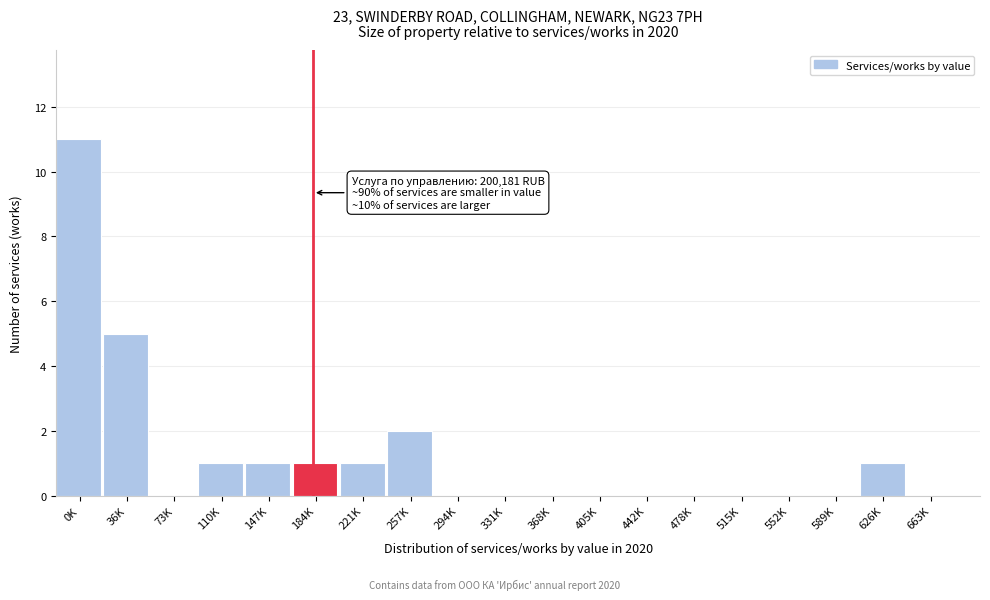

Reading left to right, extract all data points from this chart.

0K=11	36K=5	73K=0	110K=1	147K=1	184K=1	221K=1	257K=2	294K=0	331K=0	368K=0	405K=0	442K=0	478K=0	515K=0	552K=0	589K=0	626K=1	663K=0